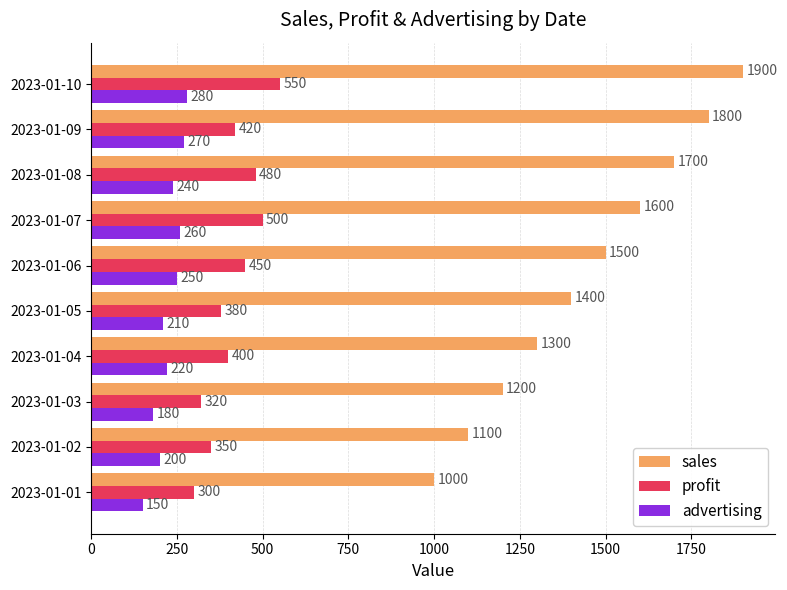

The profit series shows 210 at 2023-01-08. True or false?

False